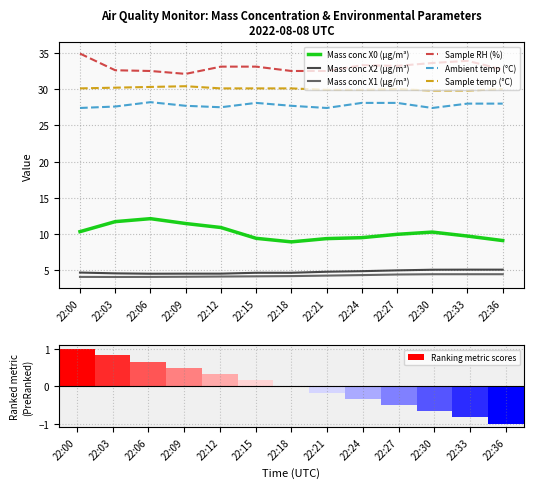

Which series has the largest total across all categories?

Sample RH (%)